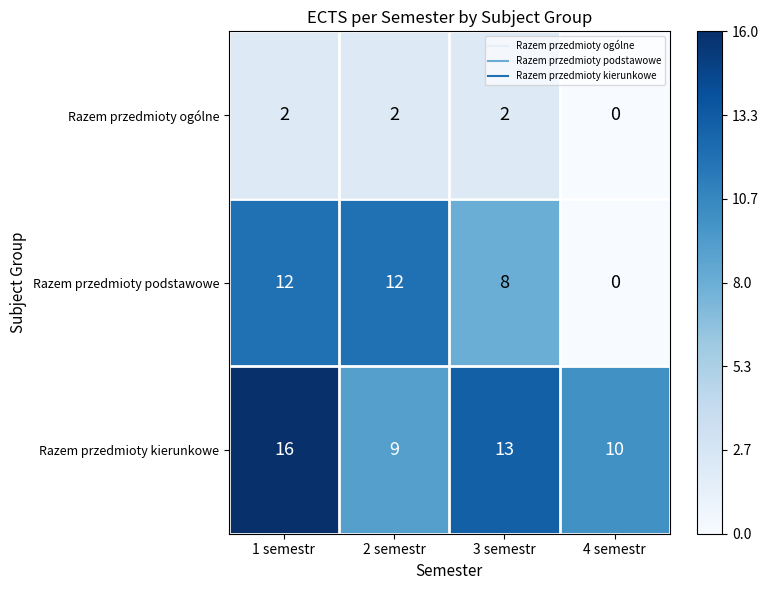

What is the difference between the maximum and minimum values in the Razem przedmioty kierunkowe series?

7